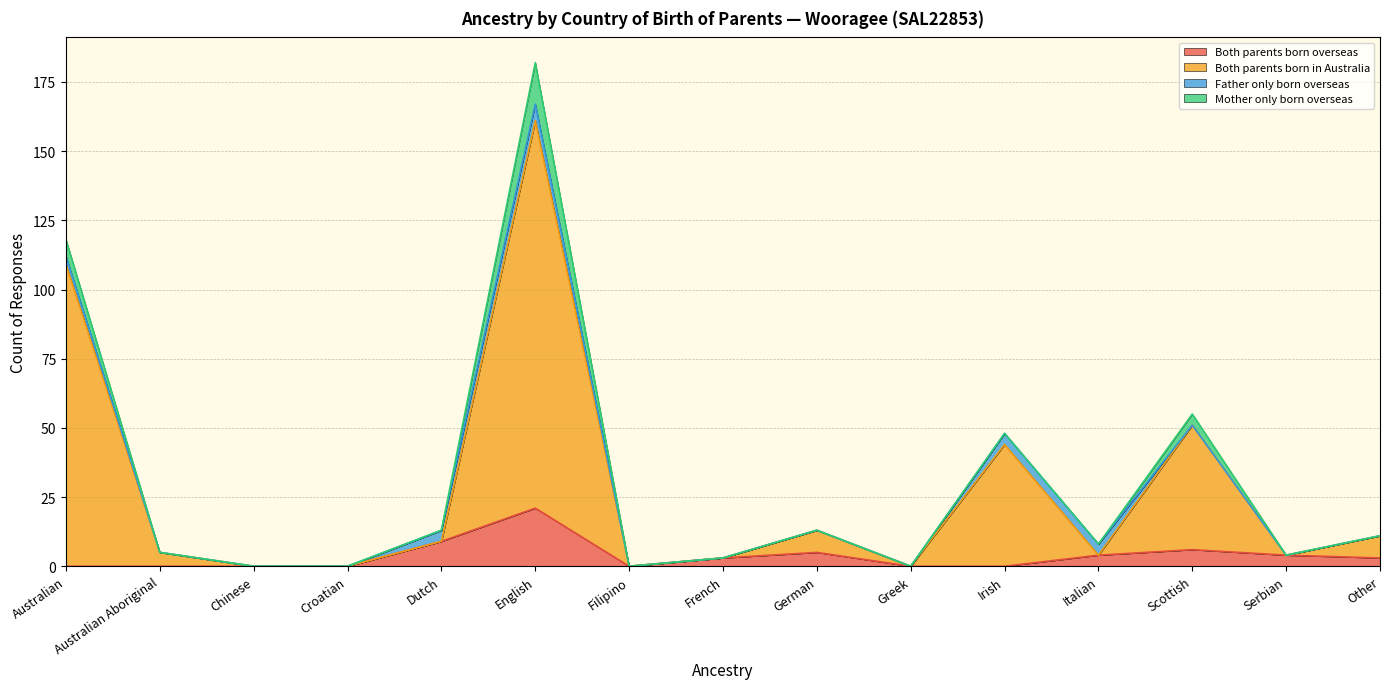

What is the total value across all series at Dutch?

13